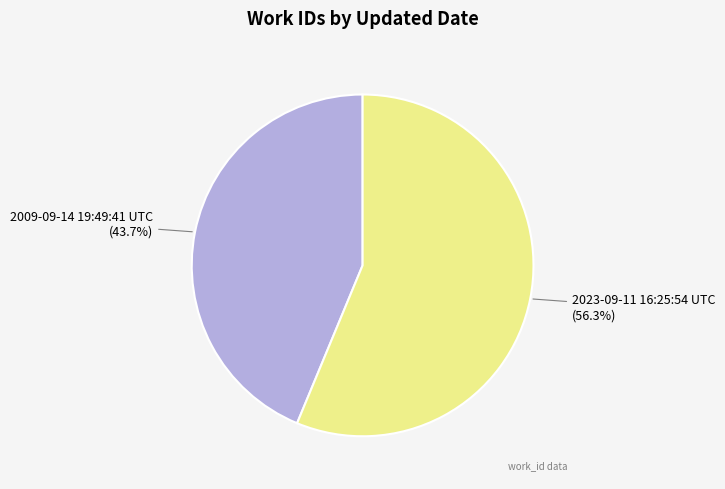

How many segments does this pie chart have?

2